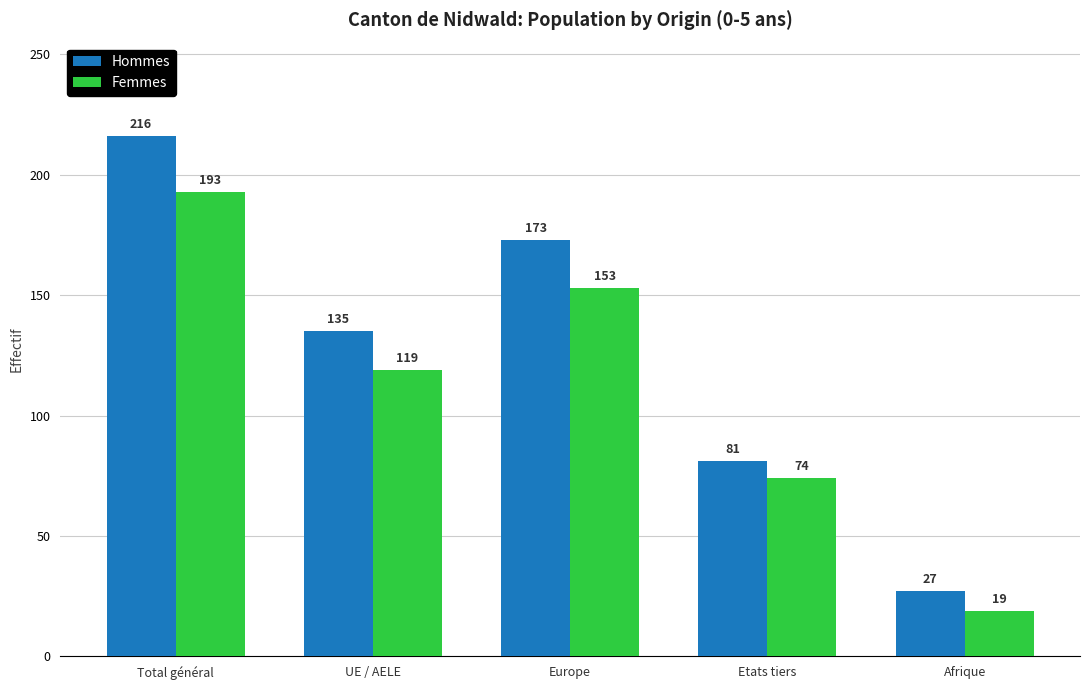

At which label is Femmes closest to 106?

UE / AELE